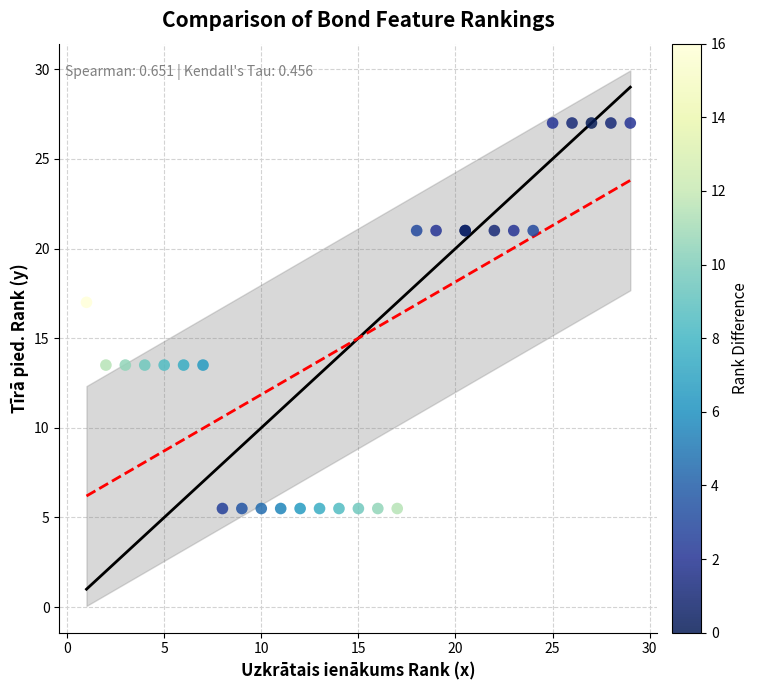

What Y value in the scatter plot is closest to 16?

17.0